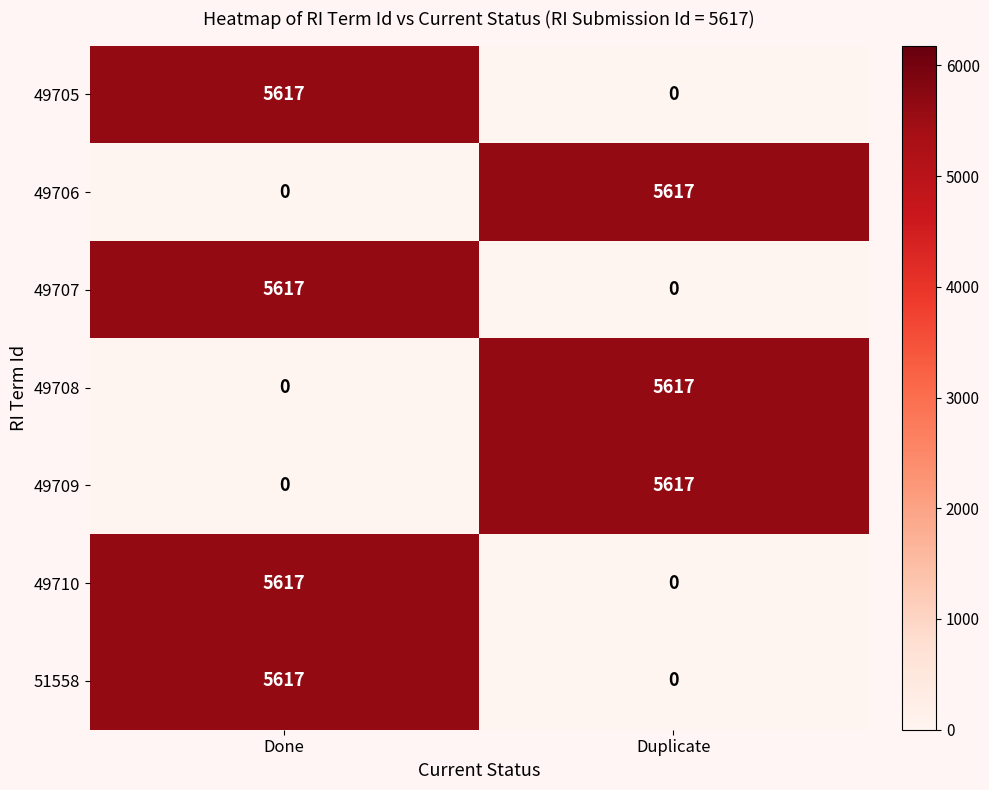

Reading left to right, extract all data points from this chart.

49705: Done=5617	Duplicate=0
49706: Done=0	Duplicate=5617
49707: Done=5617	Duplicate=0
49708: Done=0	Duplicate=5617
49709: Done=0	Duplicate=5617
49710: Done=5617	Duplicate=0
51558: Done=5617	Duplicate=0